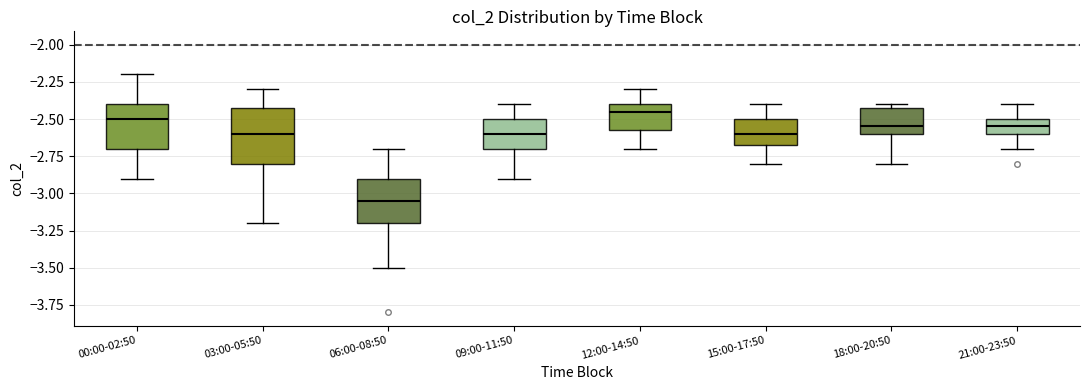

Which box has the lowest median line?

06:00-08:50